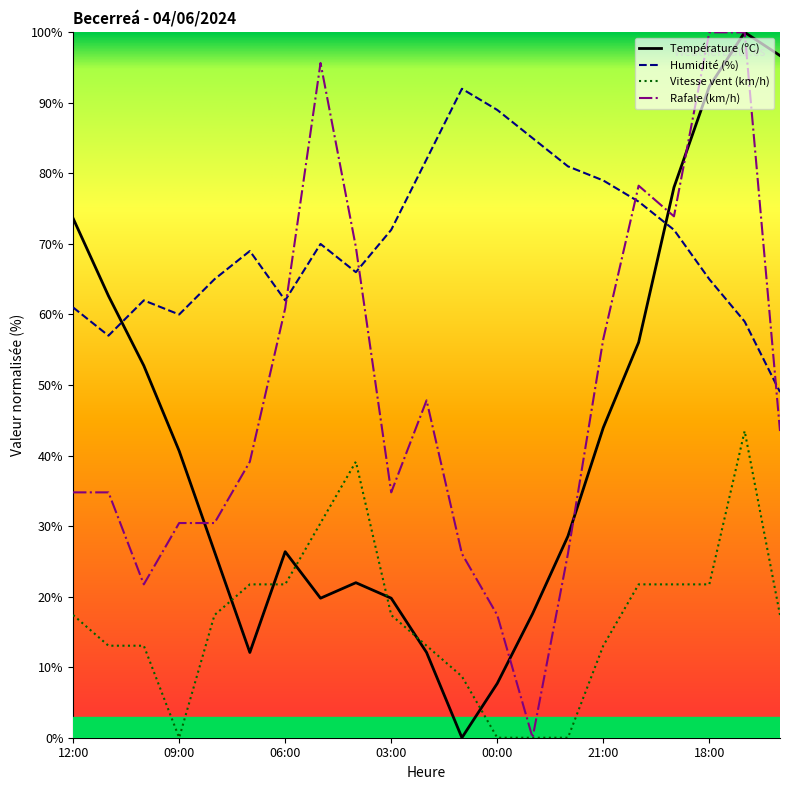

At which category does the chart reach its minimum across all series?

01:00